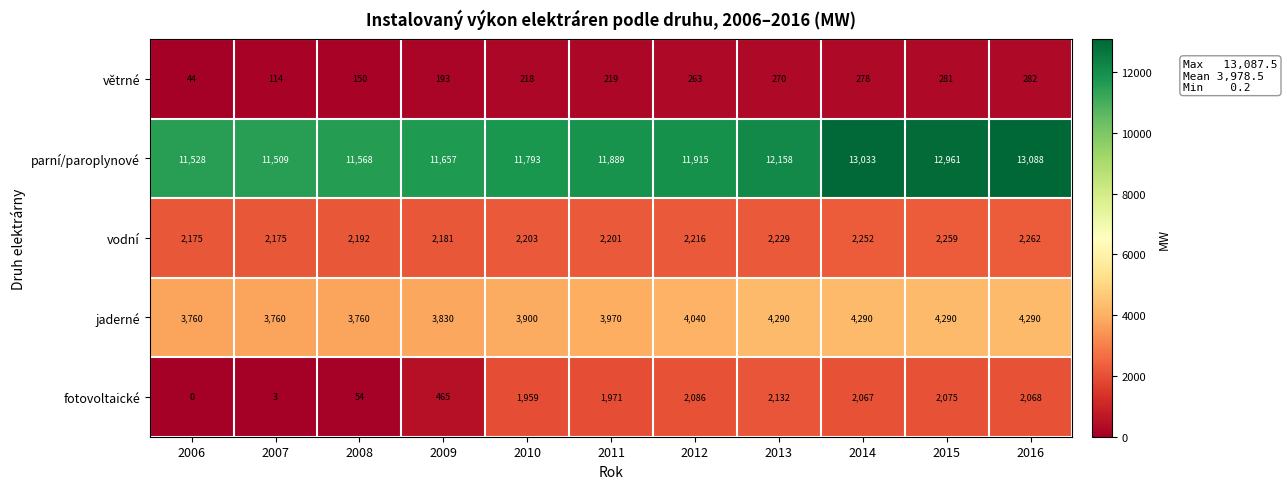

Which series changed the most between 2013 and 2015?

parní/paroplynové